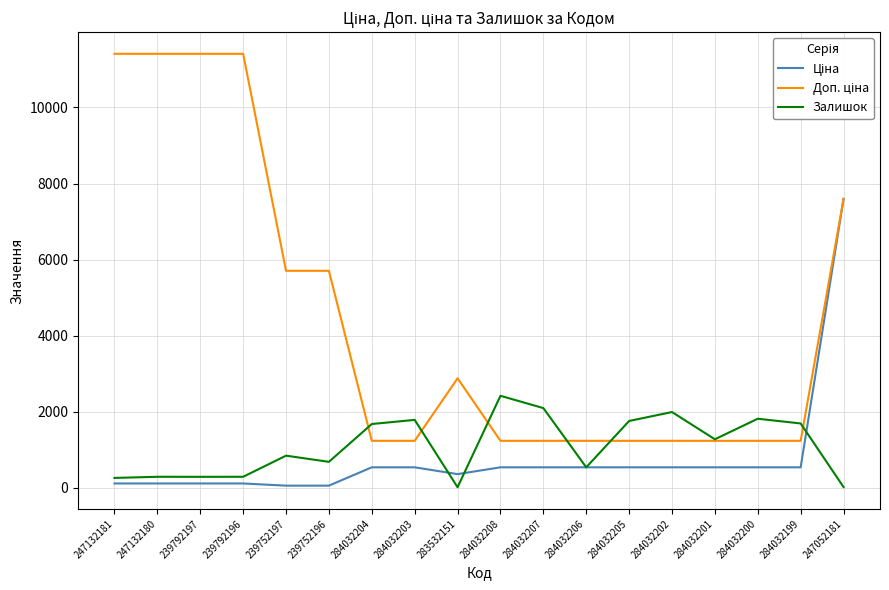

What is the difference between the highest and lowest values at 284032208?

1880.0